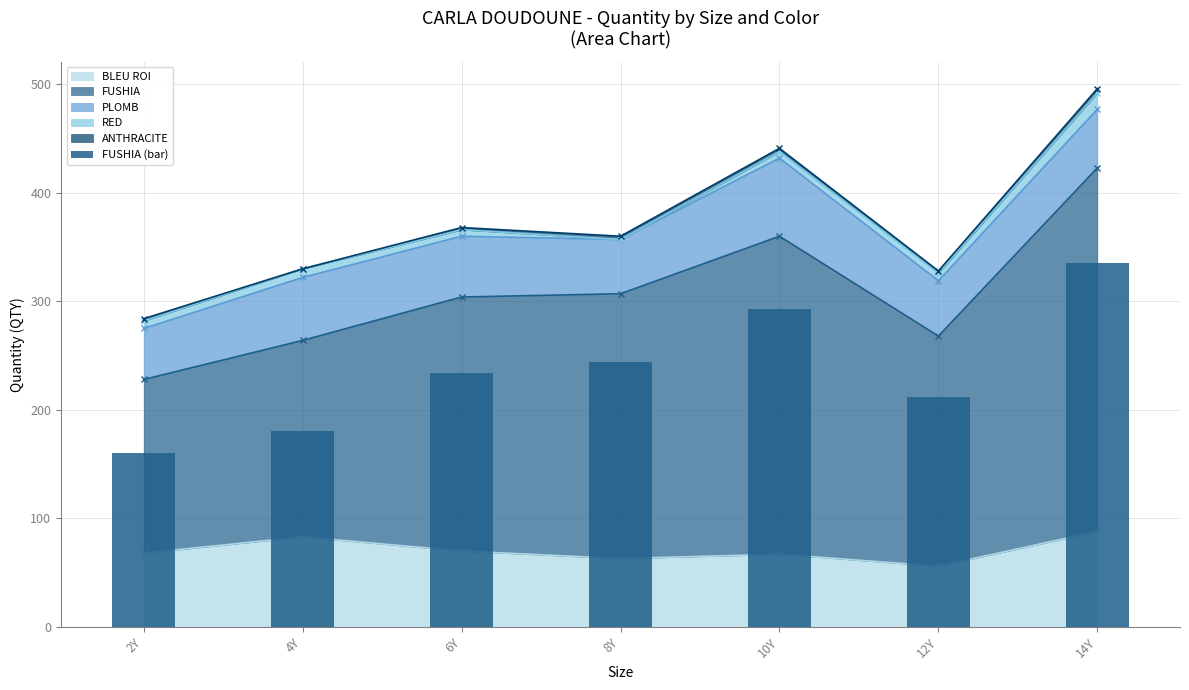

At which category does the chart reach its peak across all series?

14Y